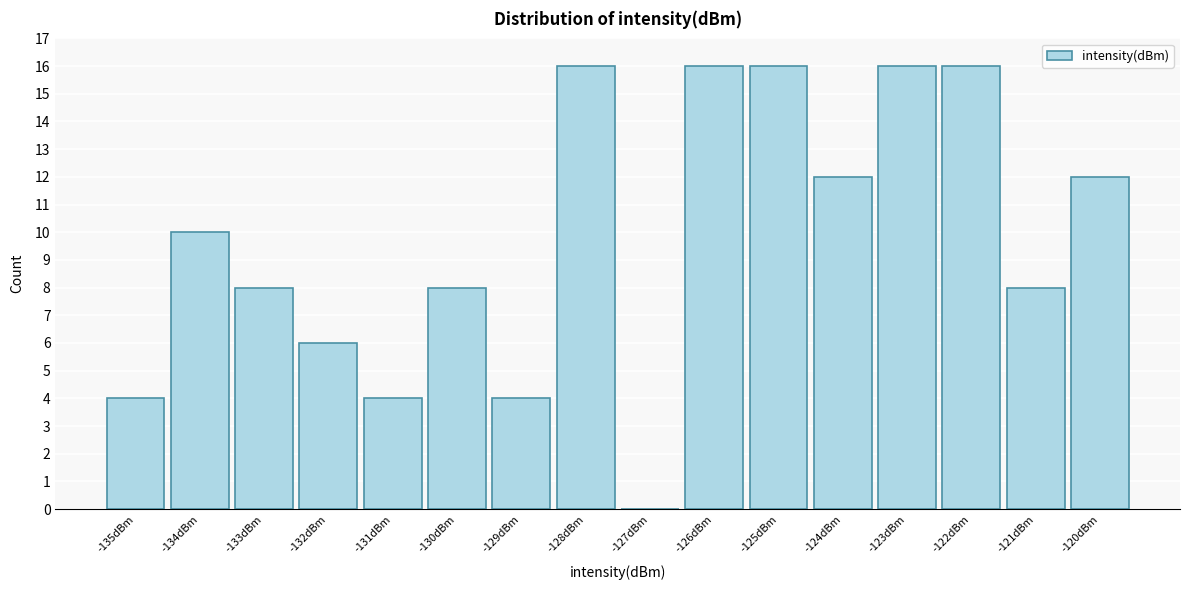

Reading left to right, list all the values displayed in this chart.

-135dBm=4	-134dBm=10	-133dBm=8	-132dBm=6	-131dBm=4	-130dBm=8	-129dBm=4	-128dBm=16	-127dBm=0	-126dBm=16	-125dBm=16	-124dBm=12	-123dBm=16	-122dBm=16	-121dBm=8	-120dBm=12